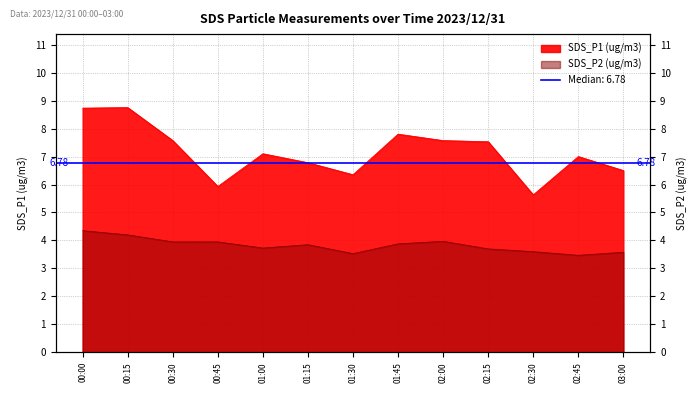

True or false: SDS_P2 has a value of 6.2 at 00:00.

False